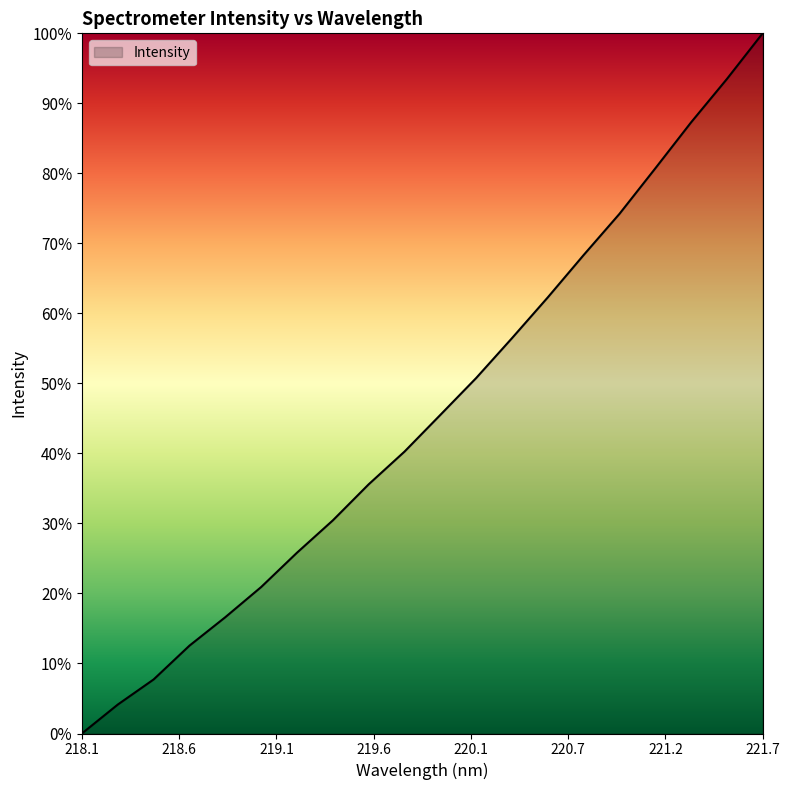

What is the difference between the maximum and minimum values?

100.0